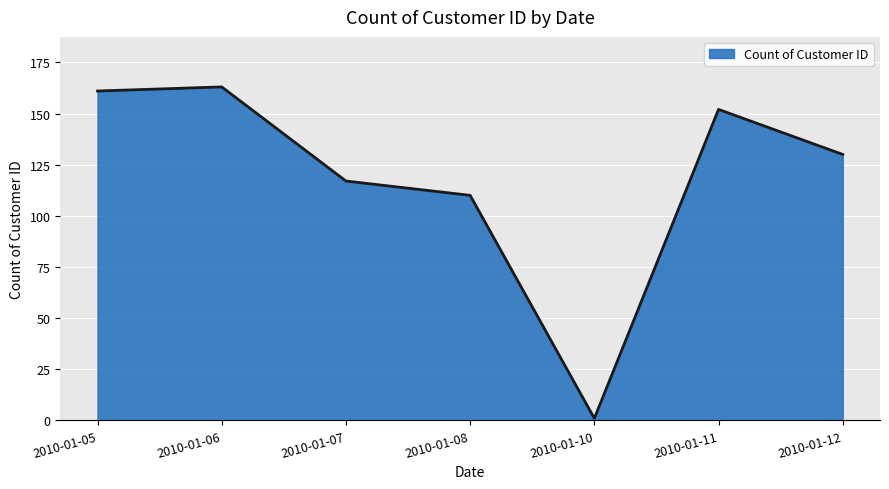

What is the sum of the values at 2010-01-08 and 2010-01-05?

271